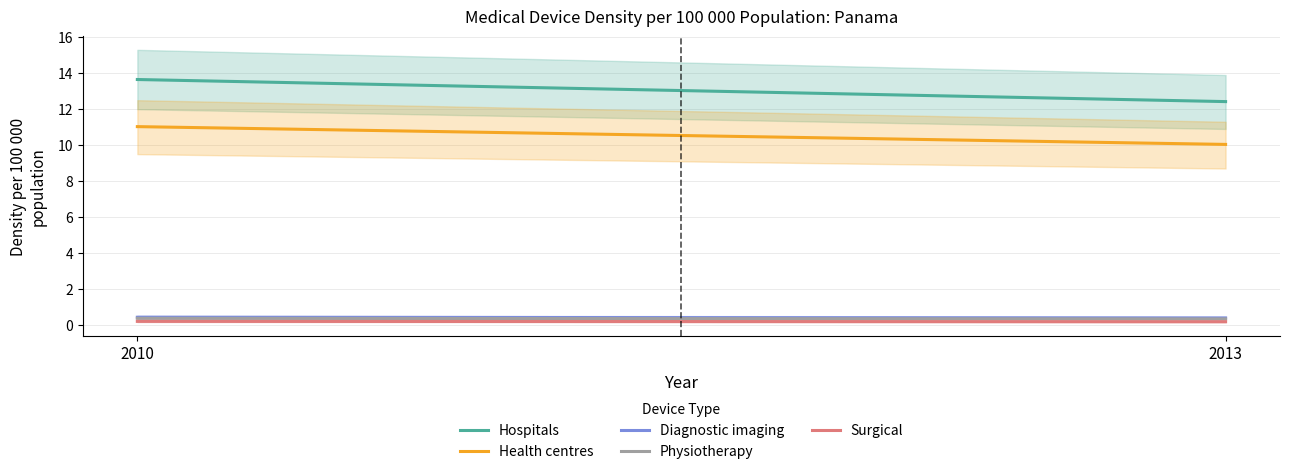

At which label is DEVICES03 closest to 0?

2013